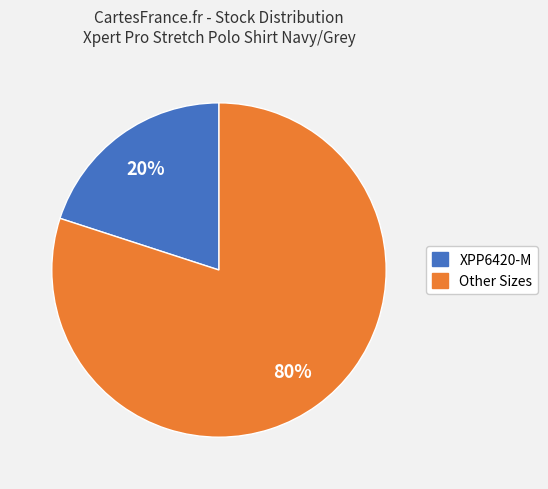

To the nearest percent, what is the average slice percentage?

50%